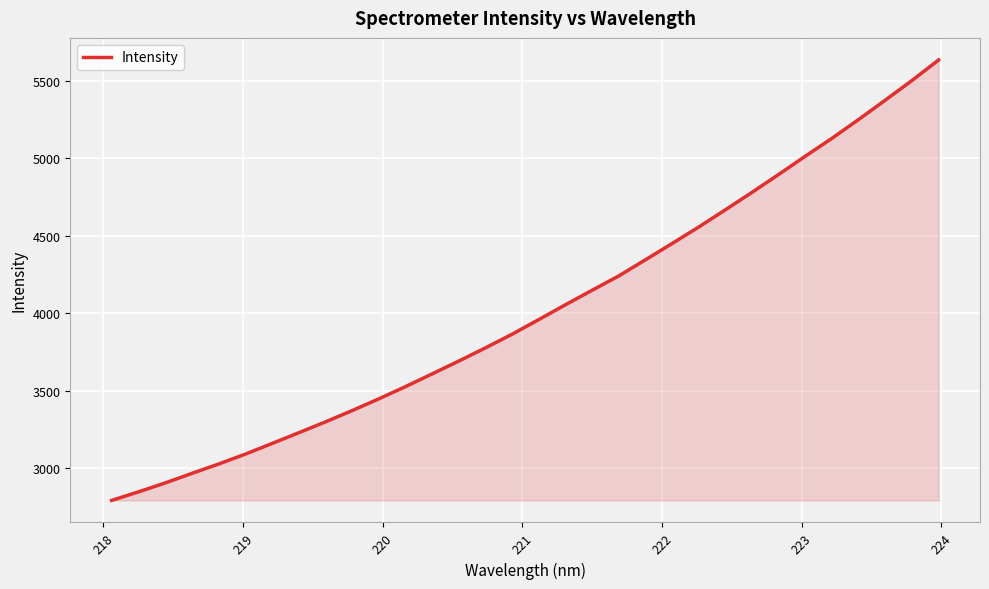

What is the difference between the maximum and minimum values?

2843.5